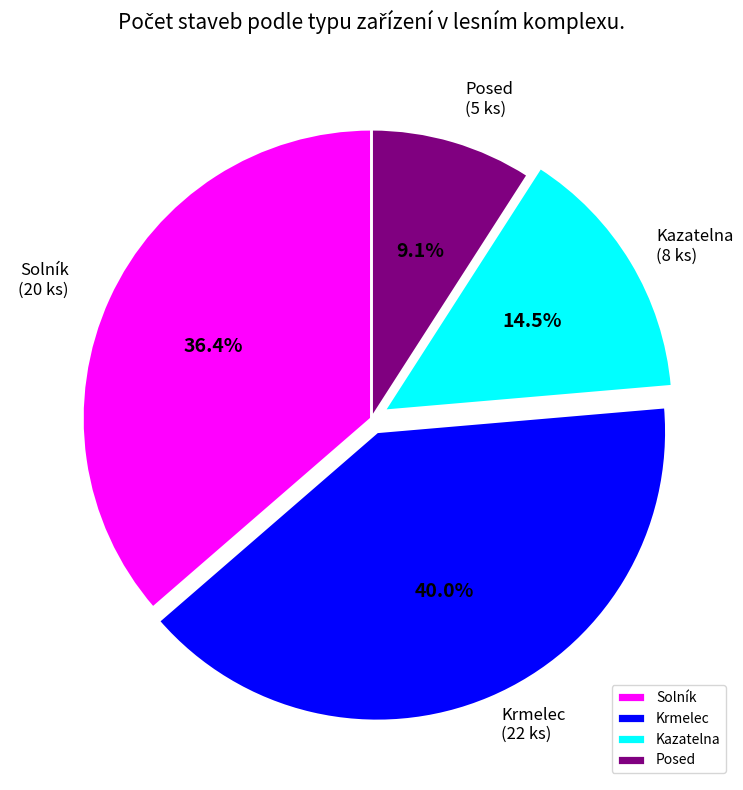

Which slice is the largest?

Krmelec